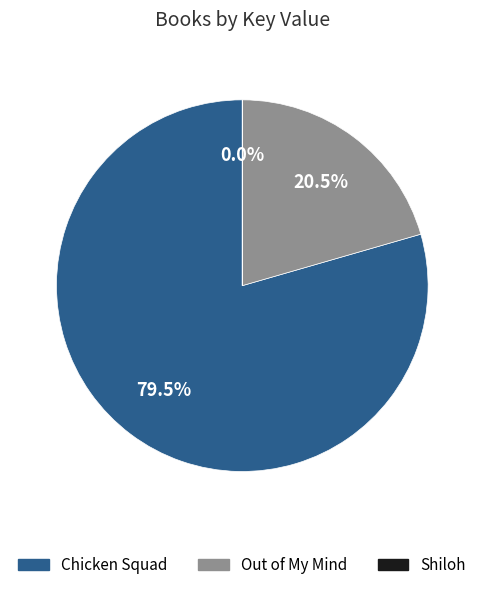

Which slice is the largest?

Chicken Squad